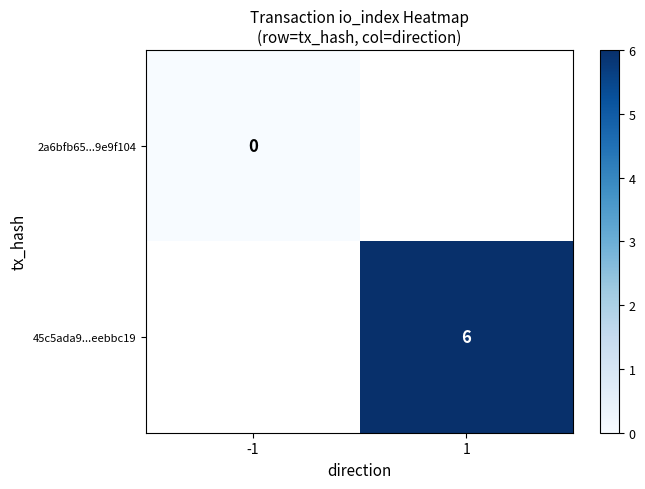

What is the approximate value of 45c5ada9...eebbc19 at 1?

6.0